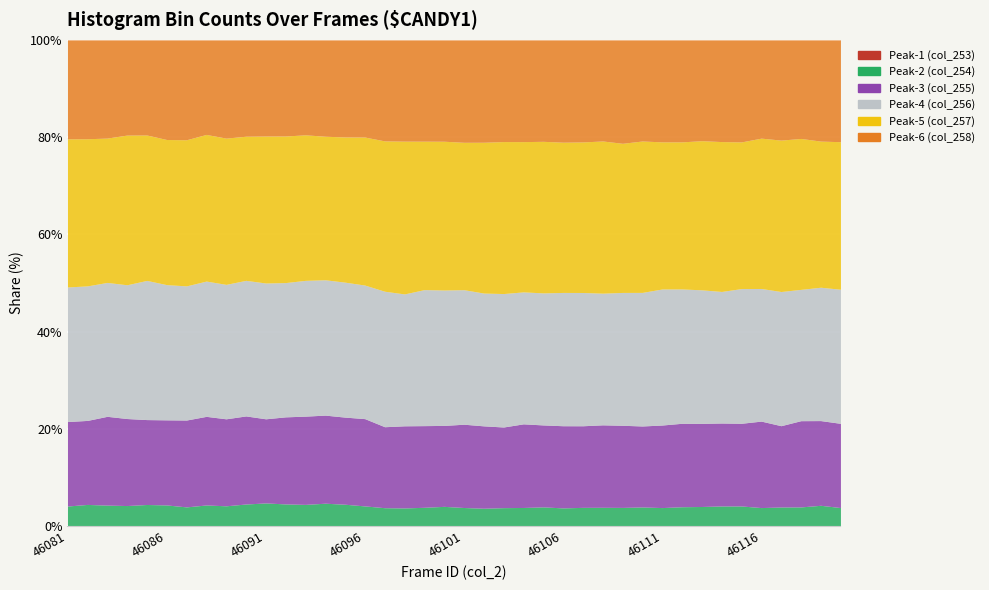

What is the value of the Peak-1 (col_253) point at the 12th from the left?

24